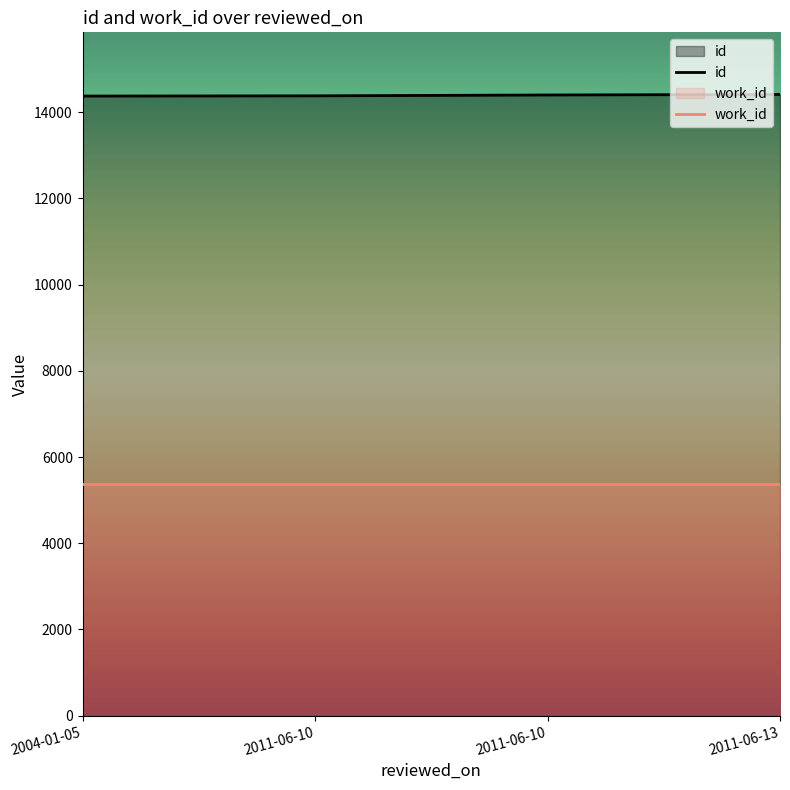

Which category has the highest value in the id series?

2011-06-13